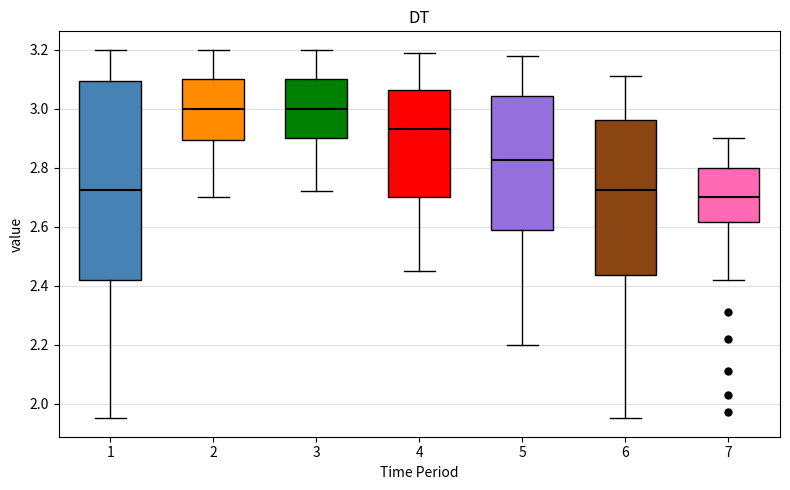

Which box has the lowest median line?

7